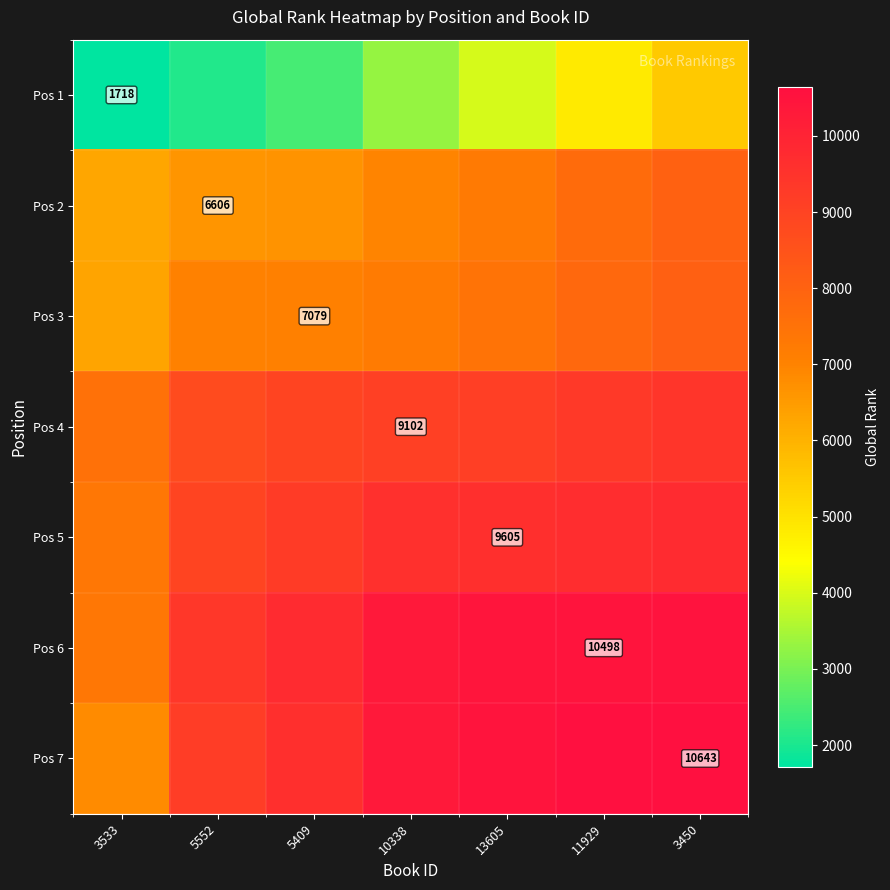

List the series in order of their peak value, highest first.

Pos 7, Pos 6, Pos 5, Pos 4, Pos 3, Pos 2, Pos 1